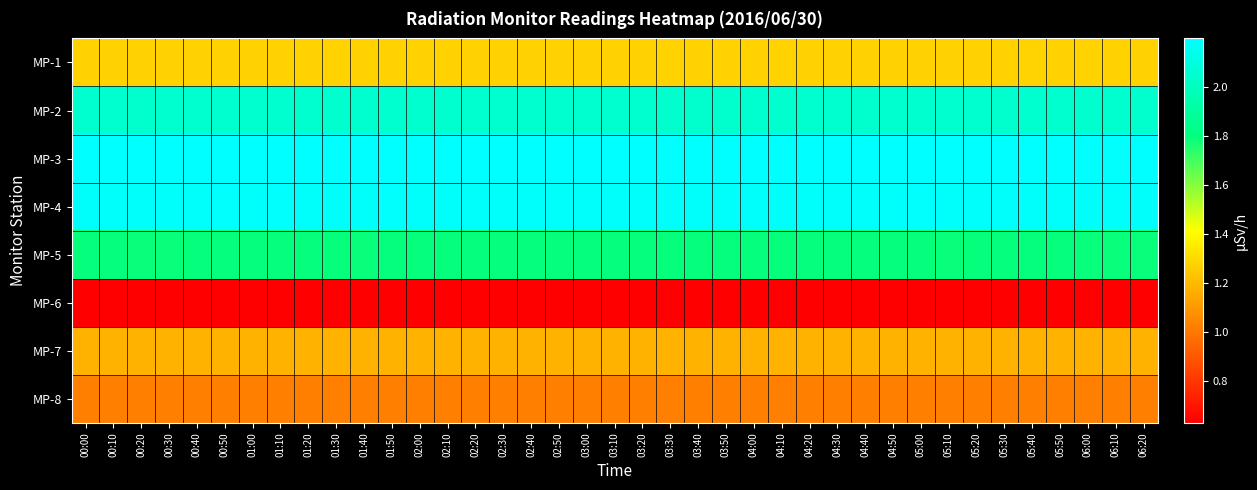

Rank the series at 06:20 from lowest to highest value.

MP-6, MP-8, MP-7, MP-1, MP-5, MP-2, MP-4, MP-3